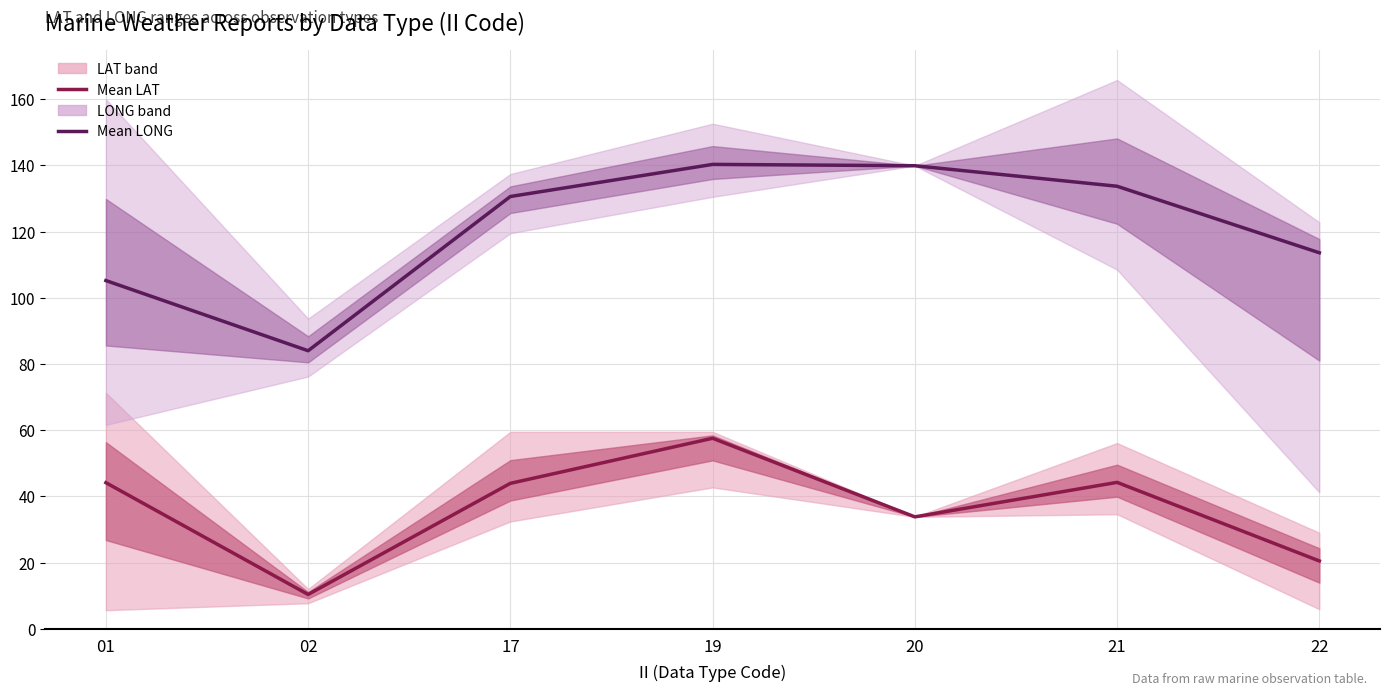

True or false: Mean LONG has more than 1 points higher than both neighbors.

False